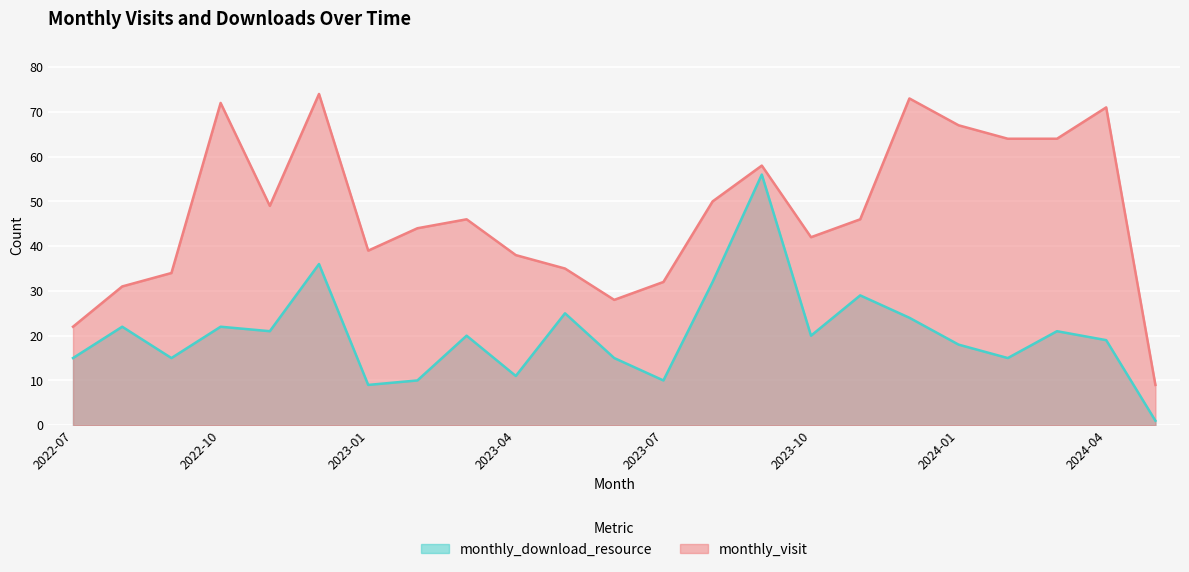

What is the label of the 12th point from the left?

2023-06